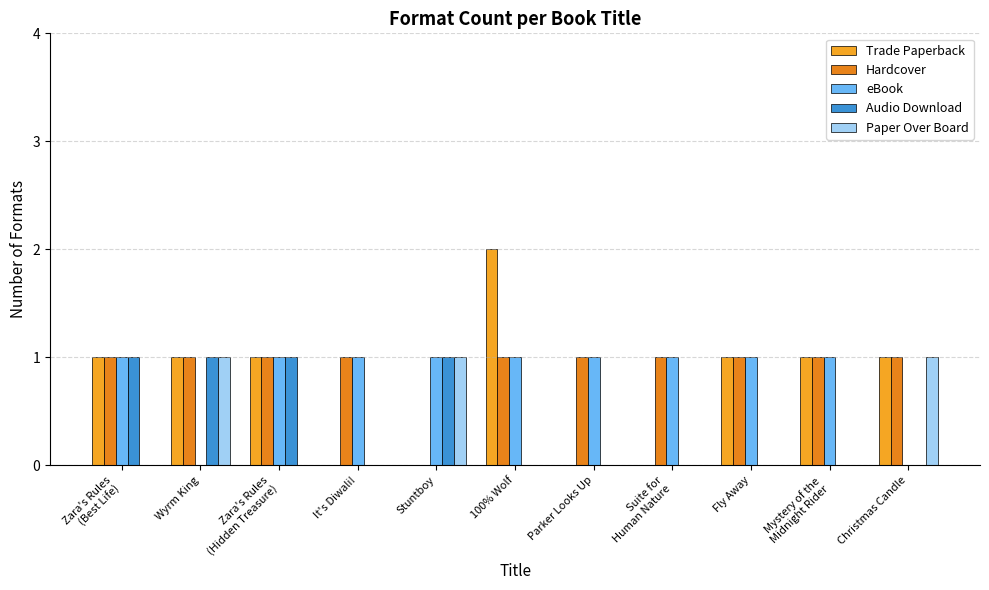

Rank the series by their maximum value, from highest to lowest.

Trade Paperback, Hardcover, eBook, Audio Download, Paper Over Board